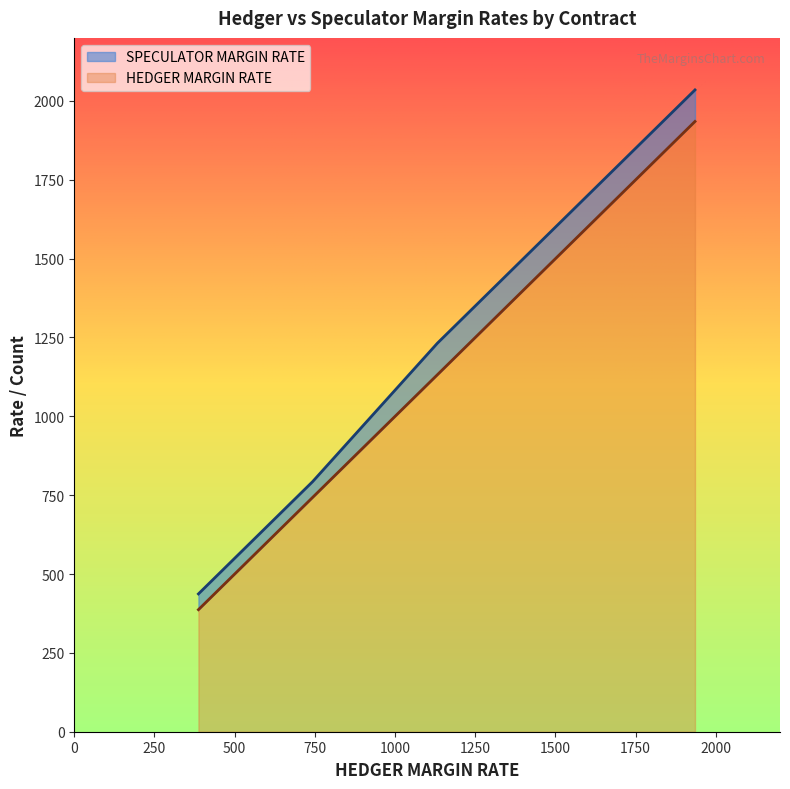

True or false: HEDGER MARGIN RATE has more than 1 interior local peaks.

False